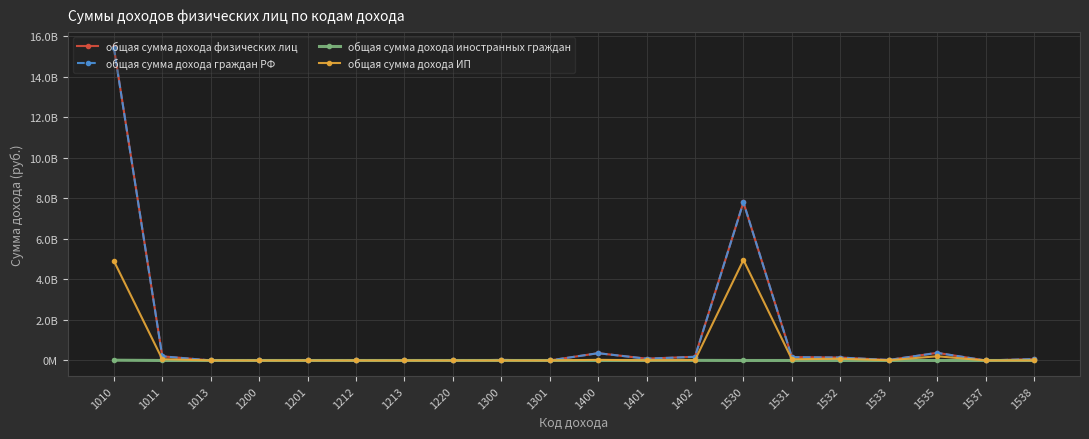

Does the chart have visible grid lines?

Yes